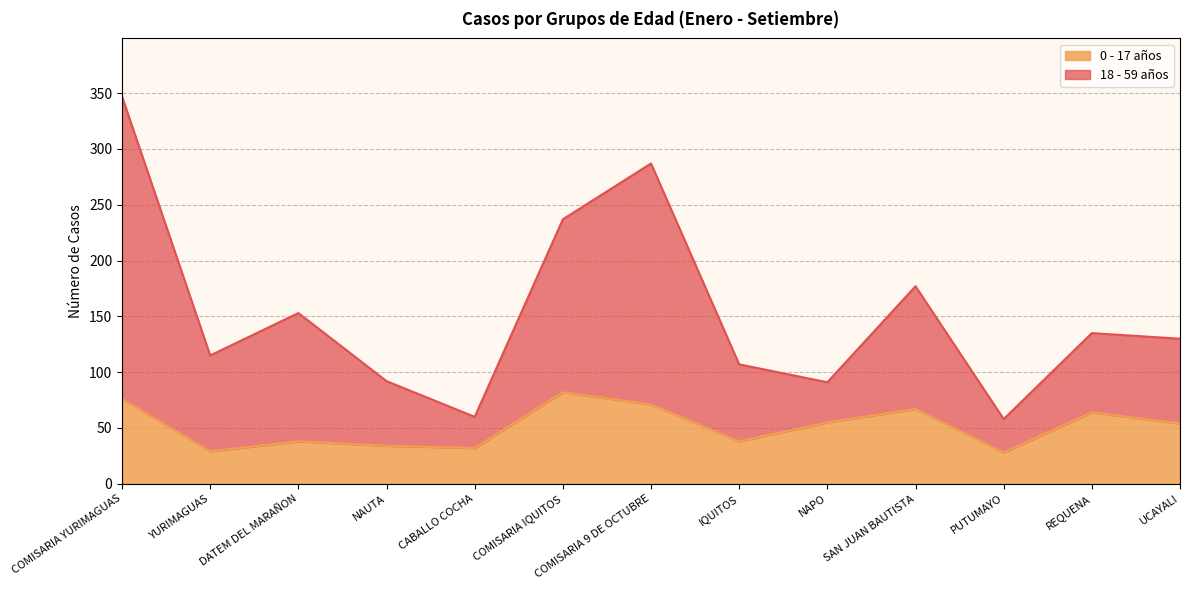

True or false: 0 - 17 años and 18 - 59 años intersect in this chart.

False